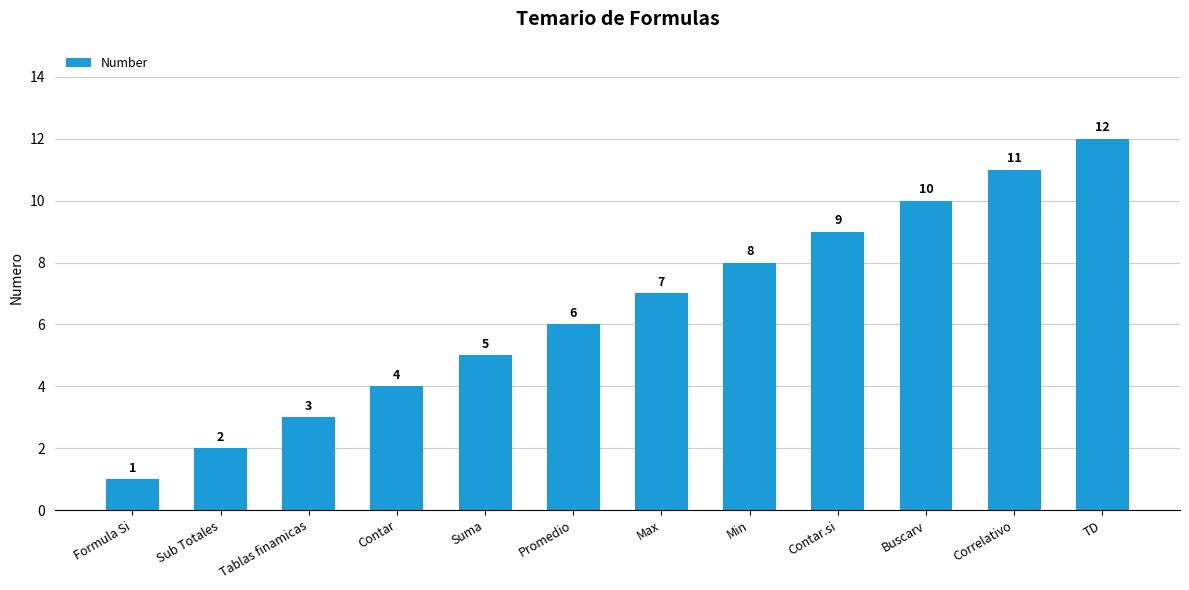

Which category has the lowest value across all series?

Formula Si